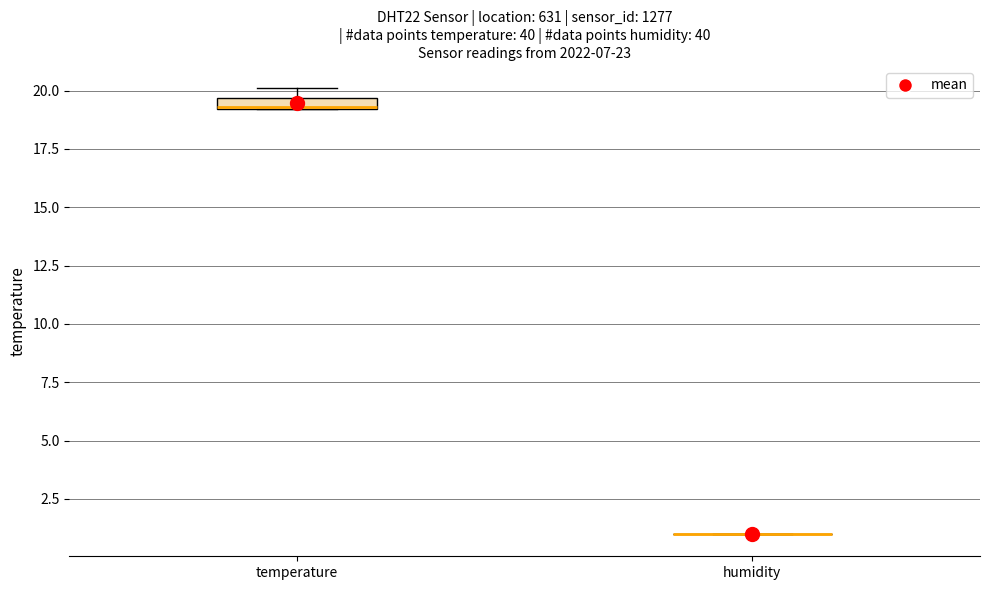

Comparing the boxes themselves (not the whiskers), which one is the tallest?

temperature